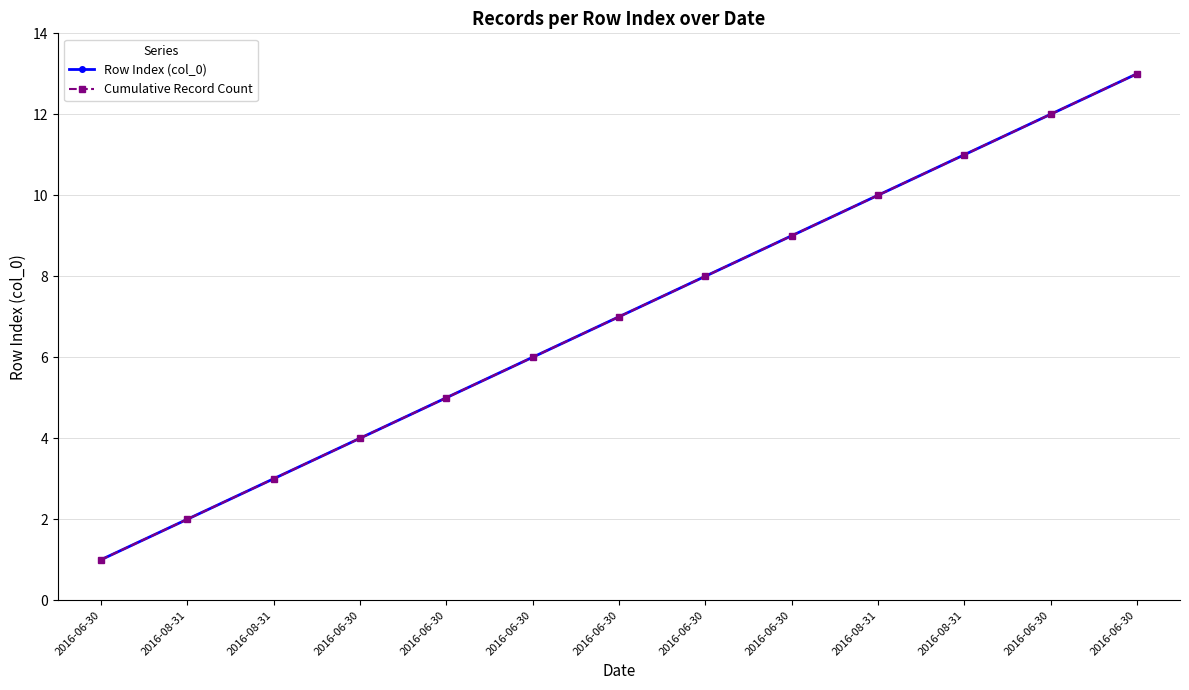

What is the average value of the Cumulative Record Count series?

7